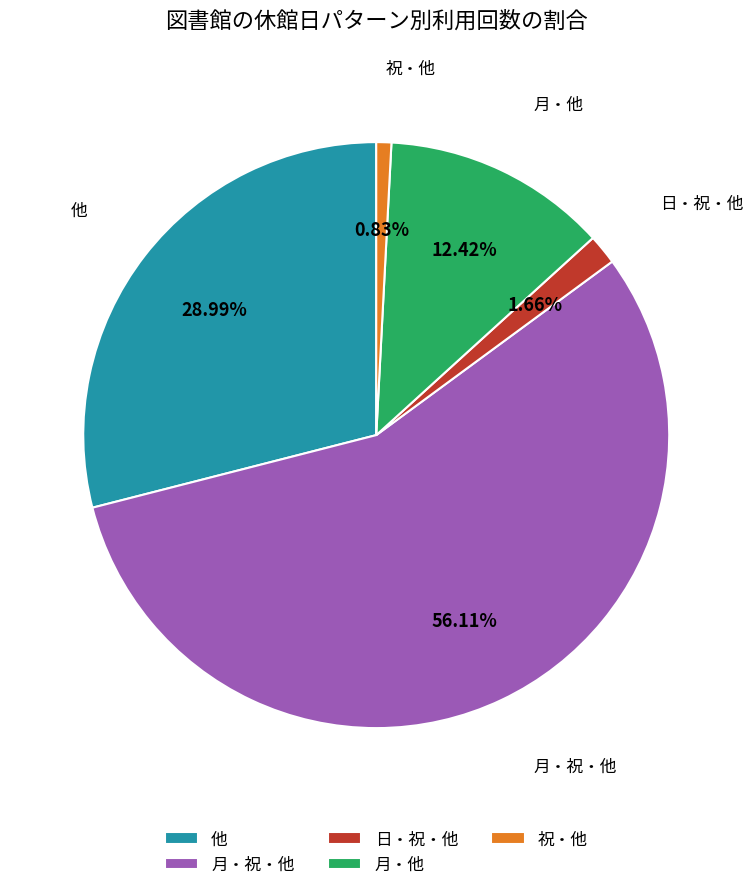

Does any single category account for the majority?

Yes